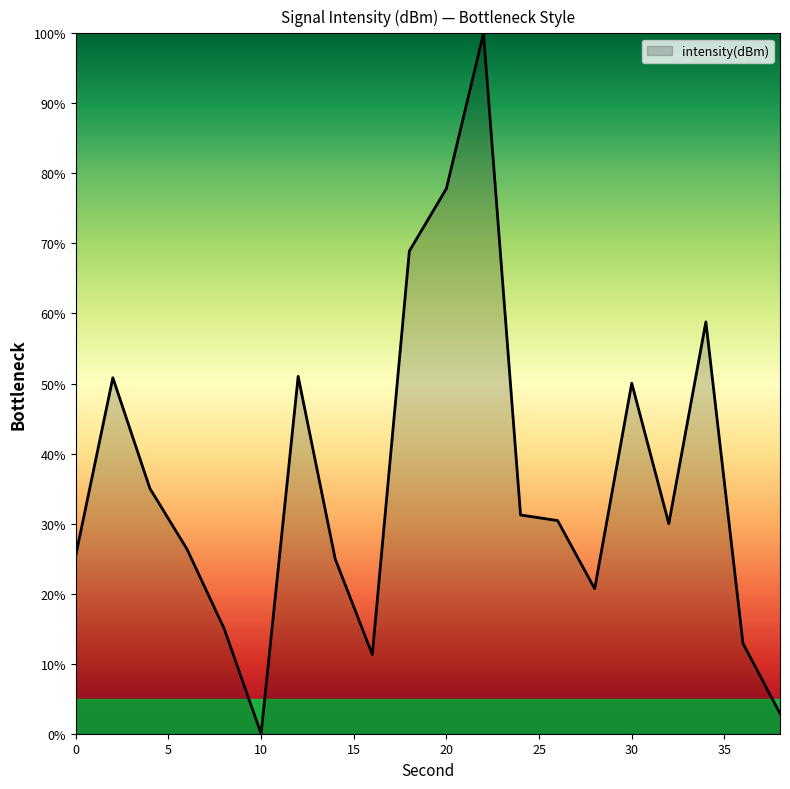

Does the chart display data point markers on the line(s)?

No